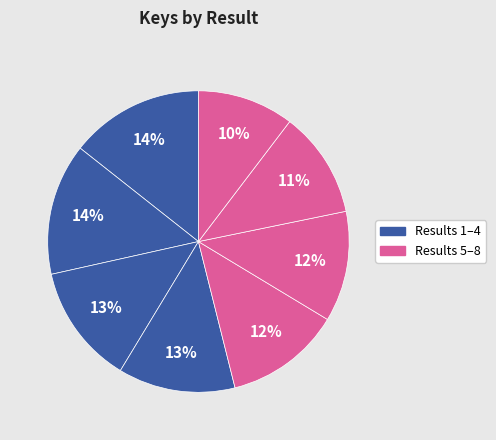

To the nearest percent, what is the difference between the largest and smallest slice percentages?

4%